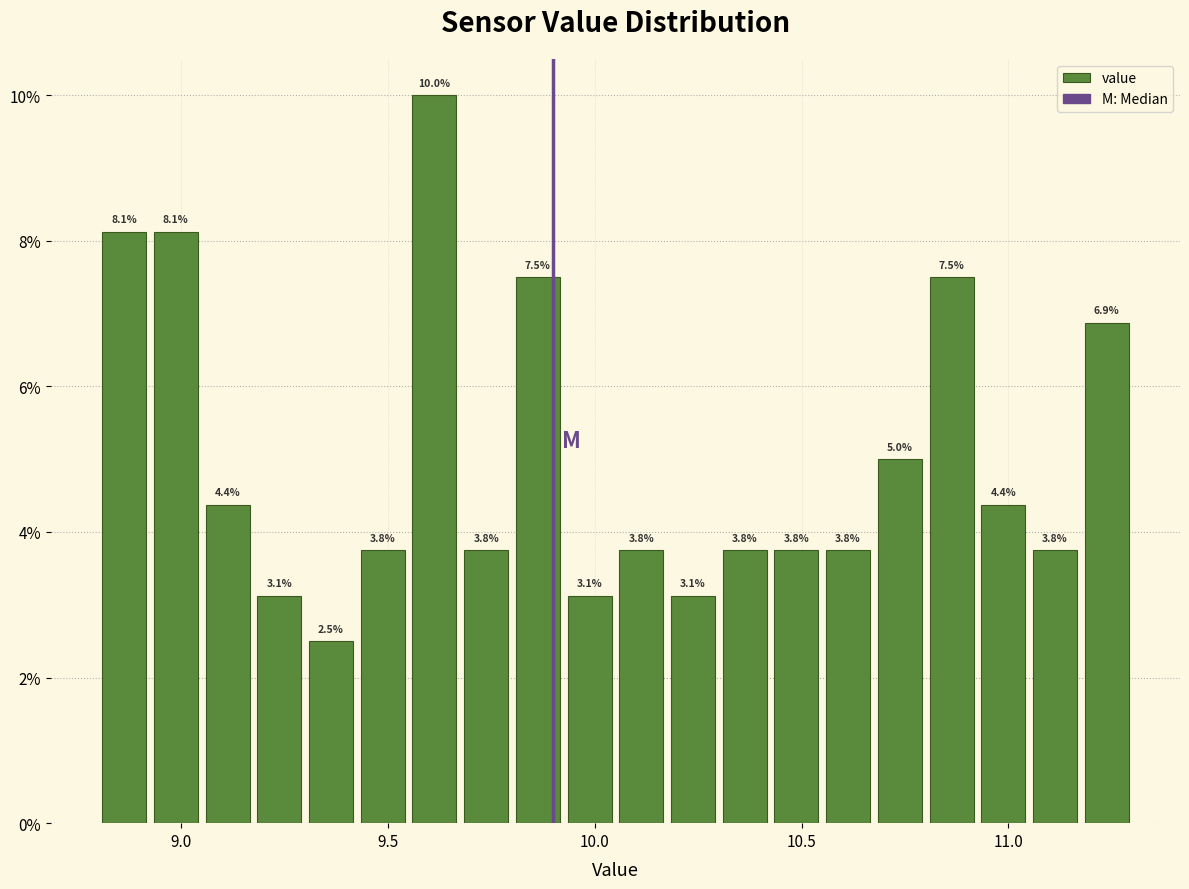

Around what value on the x-axis is the tallest bar? Give the approximate position of its centre, as read against the axis.

9.60